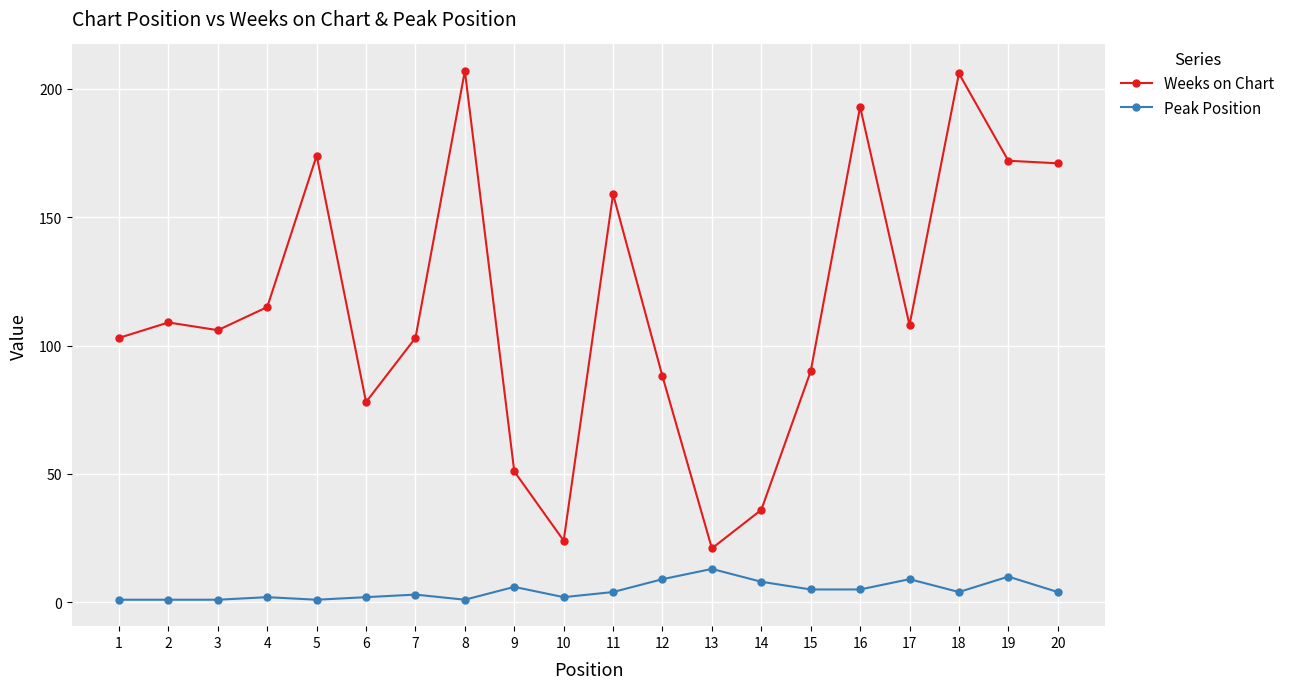

The Weeks on Chart series shows 88 at 12. True or false?

True